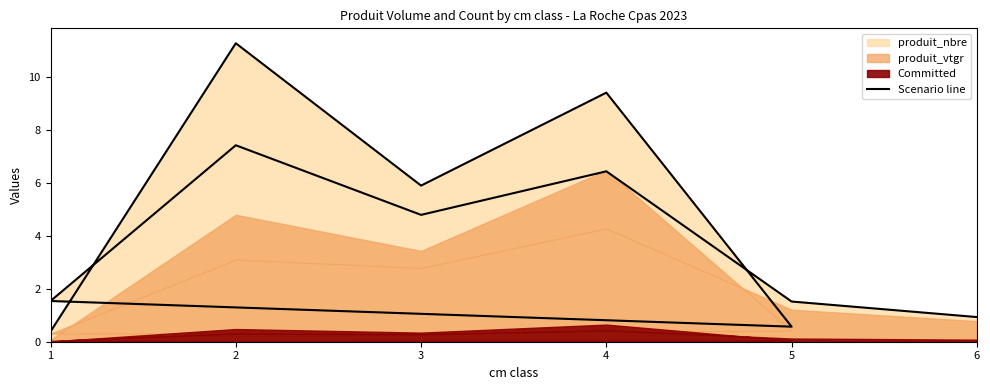

What is the maximum value shown in the chart?

11.3